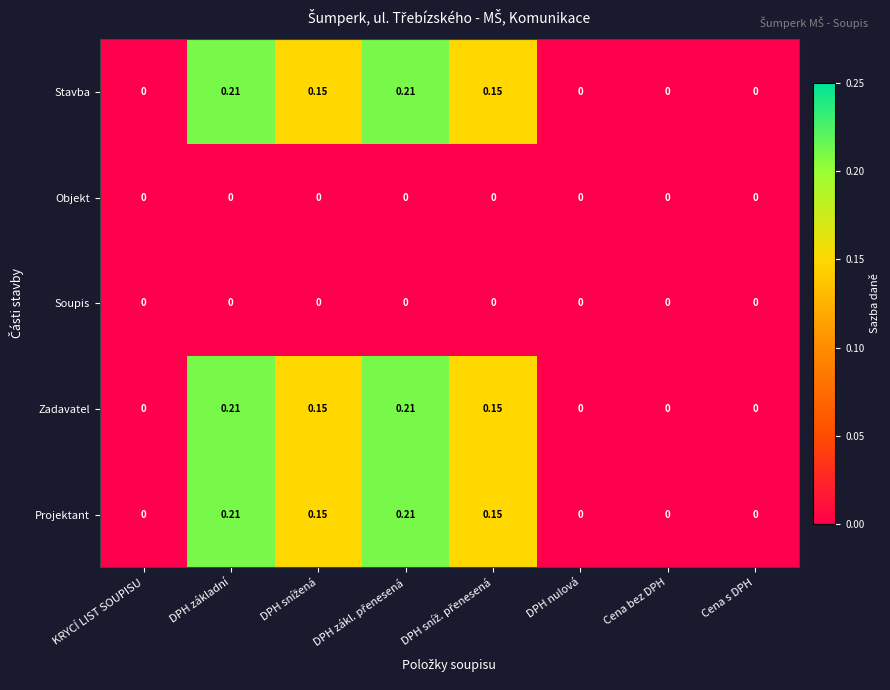

How many values in the Stavba series exceed 0?

4